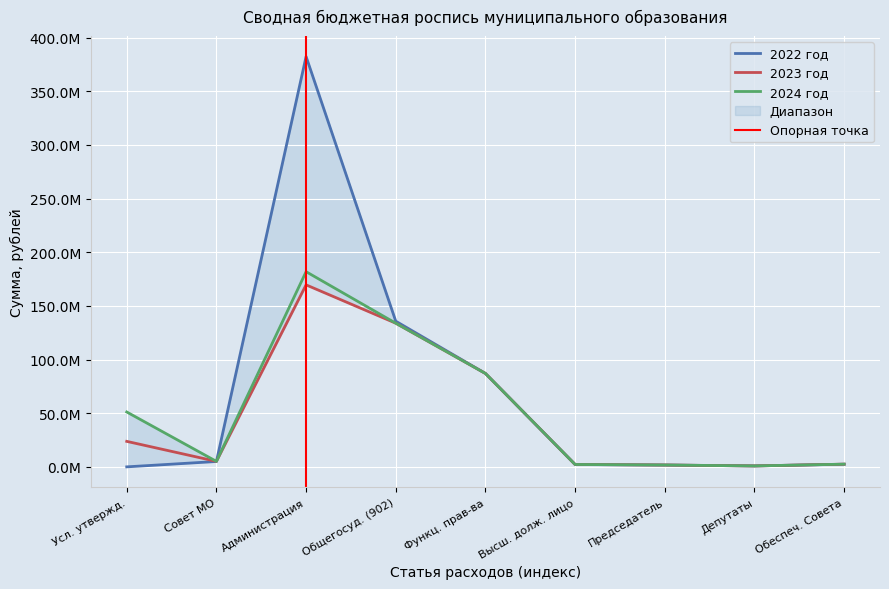

Which category has the lowest value in the 2024 год series?

Депутаты